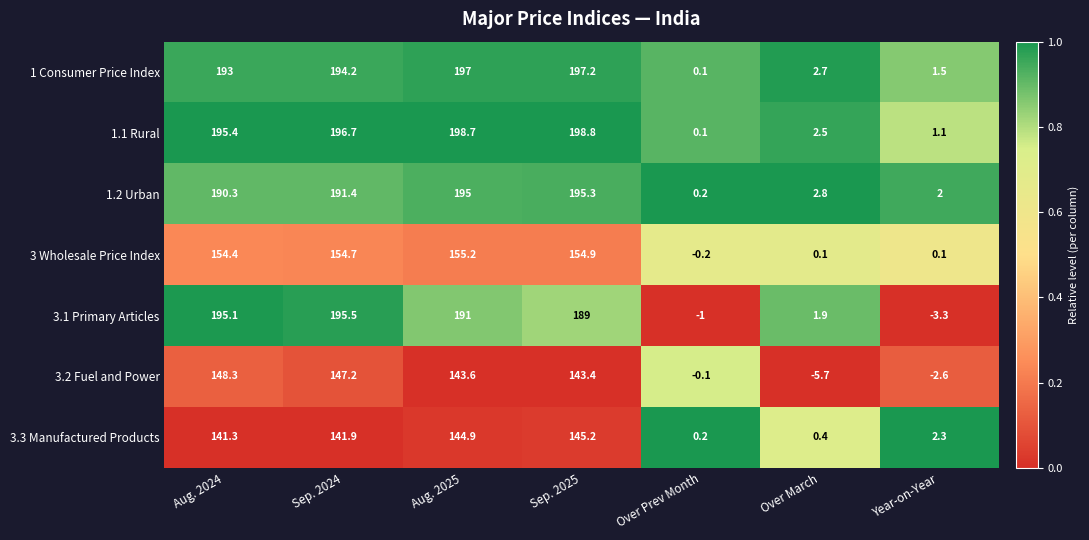

The 1.1 Rural series shows 196.7 at Sep. 2024. True or false?

True